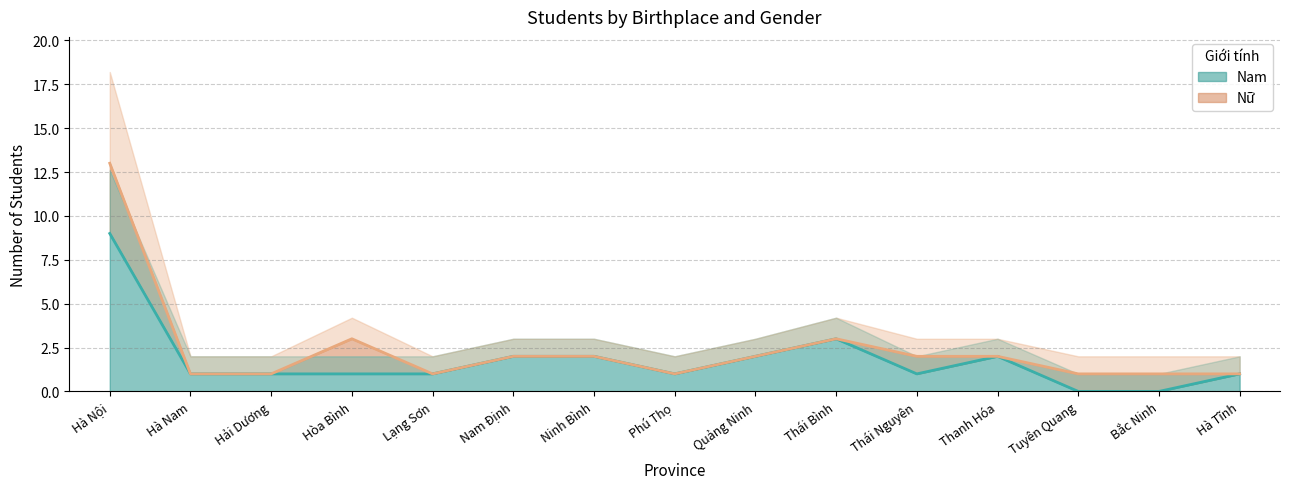

At which label does Nam reach its peak?

Hà Nội